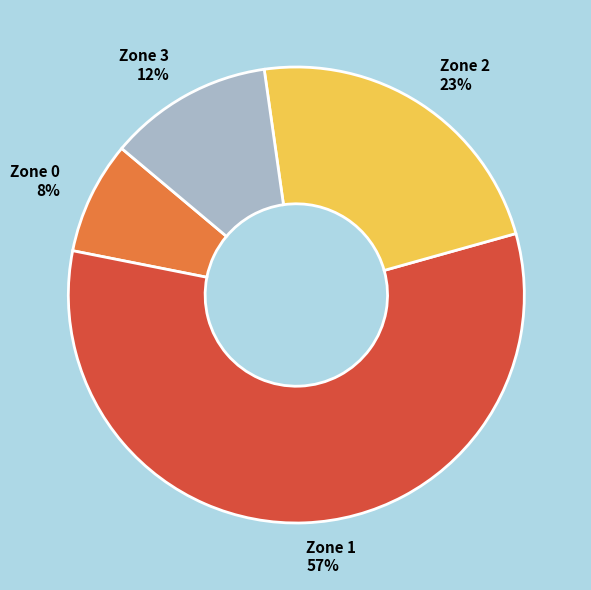

What is the largest slice in the pie chart?

Zone 1